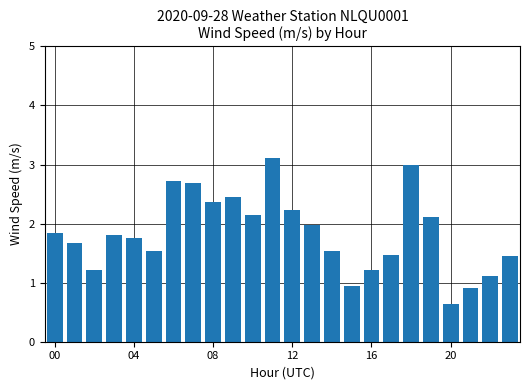

How many values exceed 1?

21